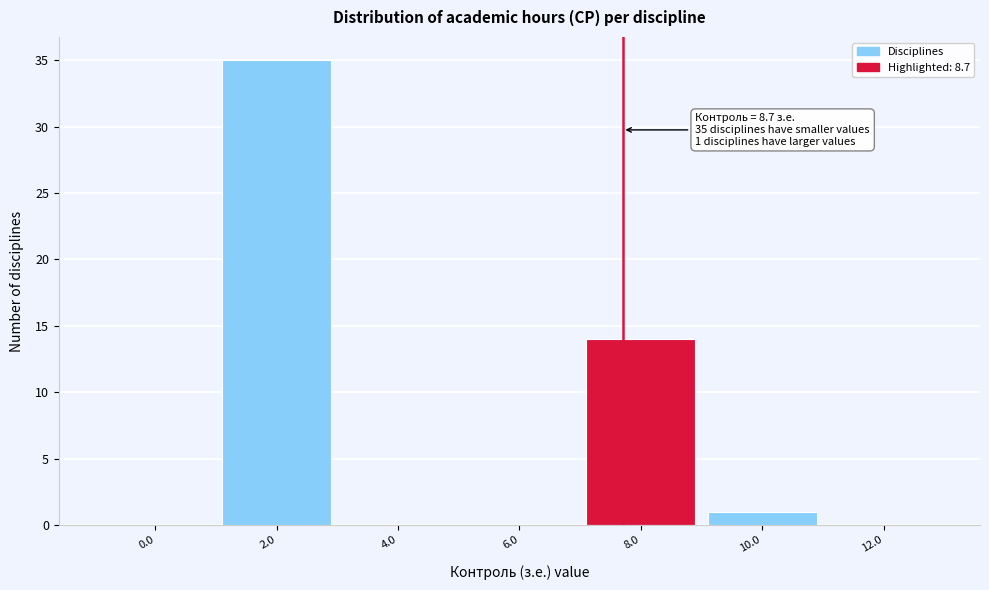

Reading left to right, what are all the values shown in this chart?

0.0=0	2.0=35	4.0=0	6.0=0	8.0=14	10.0=1	12.0=0